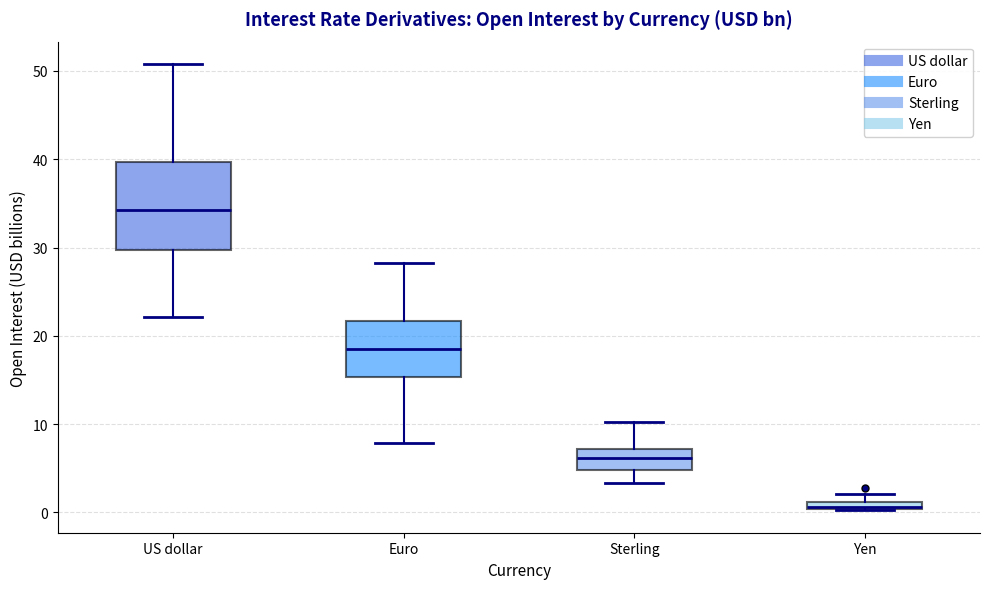

Where does the upper whisker of the box for US dollar end on the y-axis? The values are not printed on the chart, so give them approximately, as read against the axis.

51